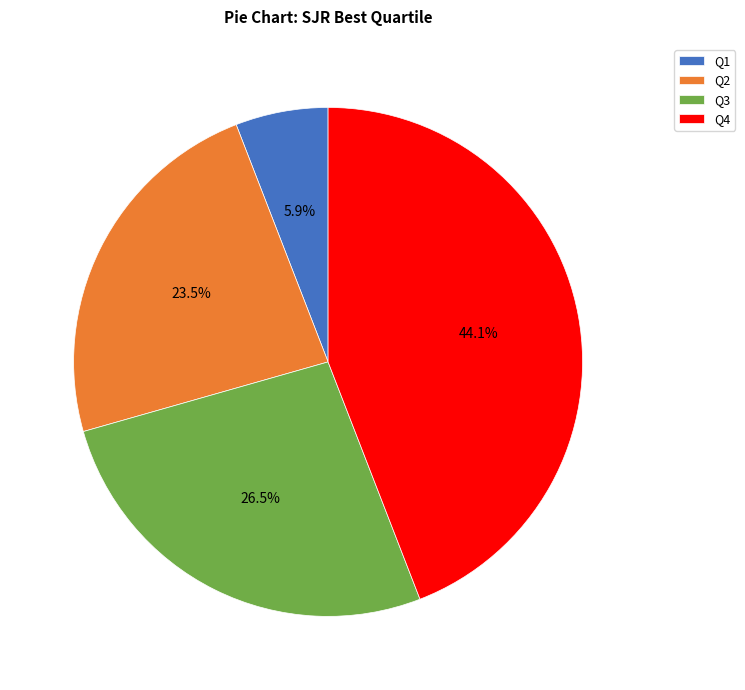

Rank the categories by value from lowest to highest.

Q1, Q2, Q3, Q4